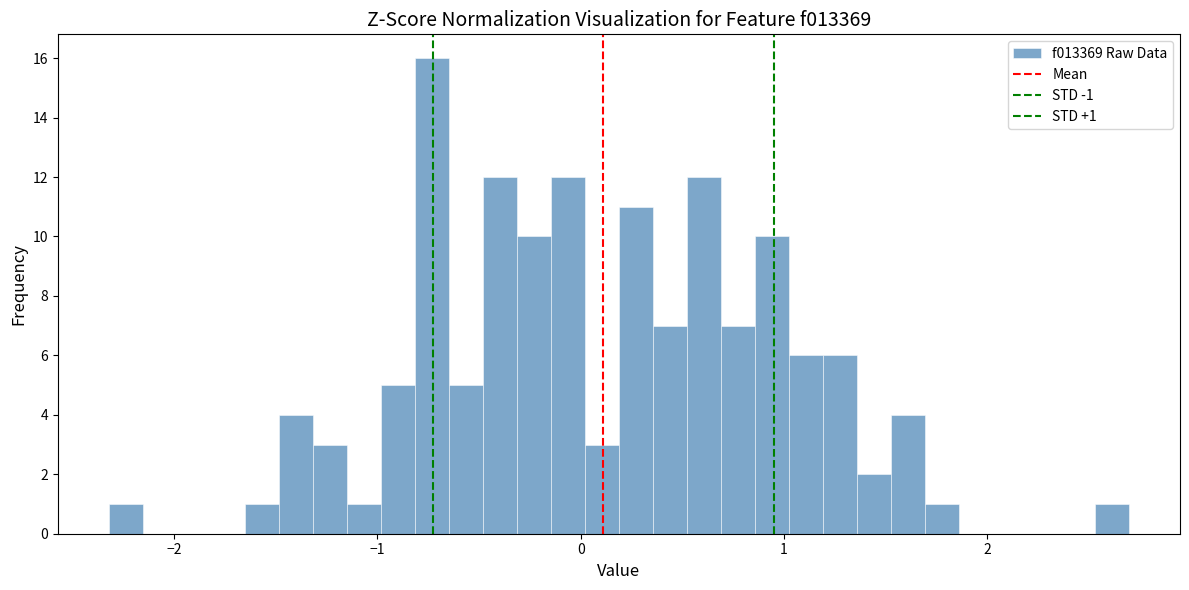

Read against the x-axis, roughly where is the centre of the tallest bar?

-0.7